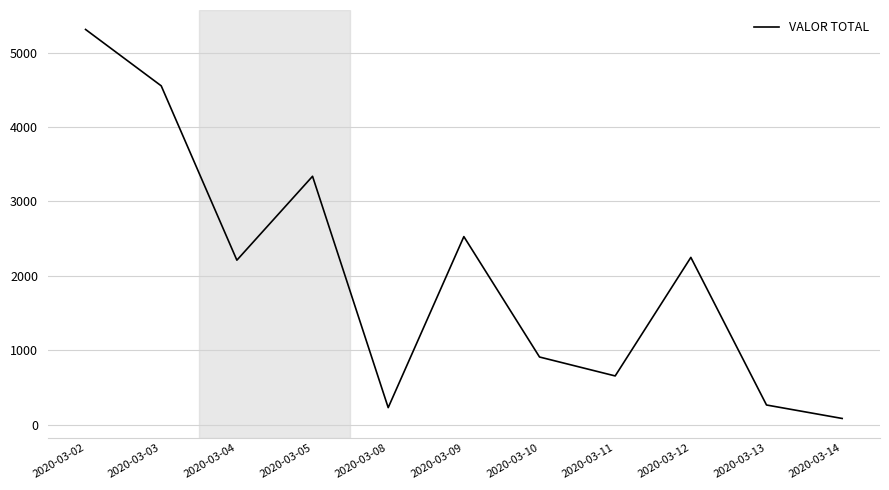

What is the difference between the values at 2020-03-05 and 2020-03-08?

3109.9